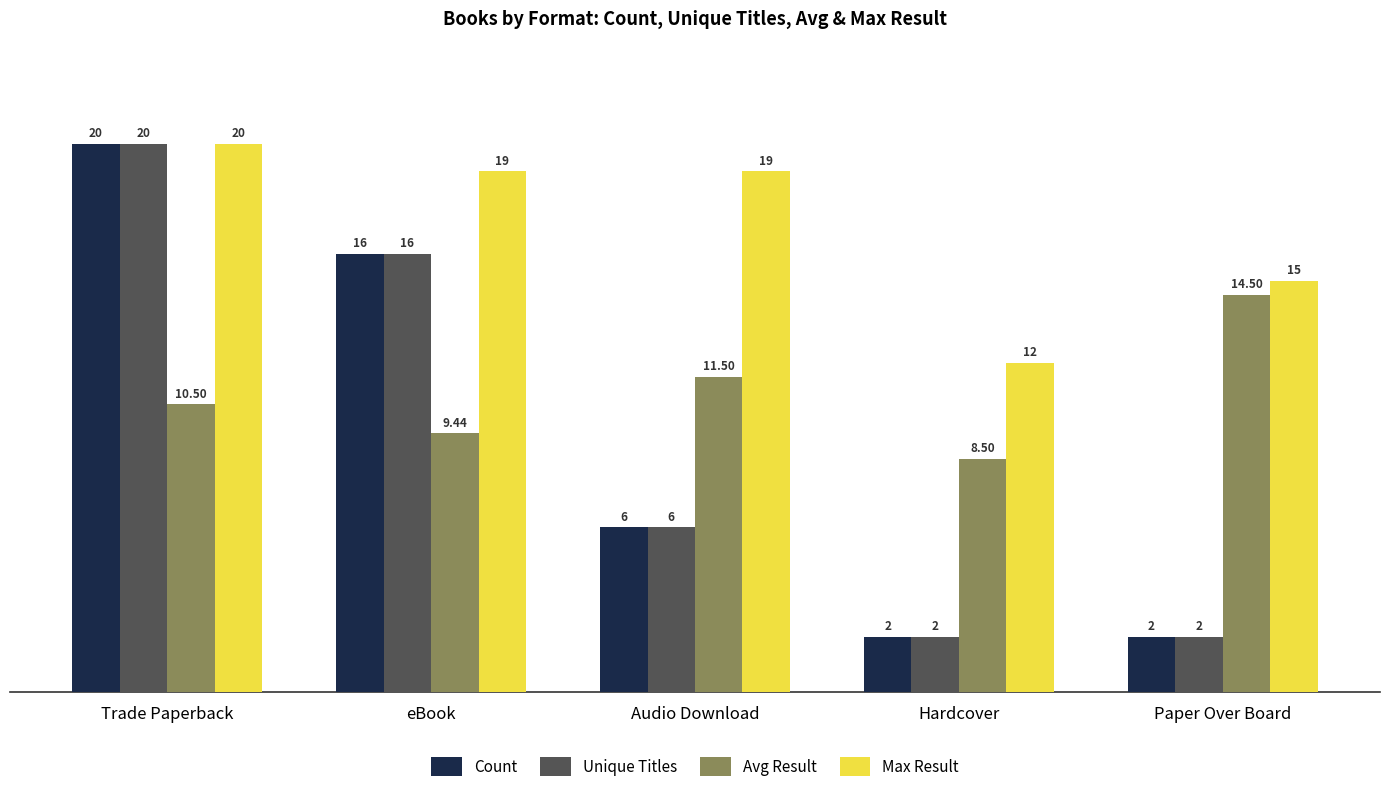

How many data points in Max Result are less than 19?

2